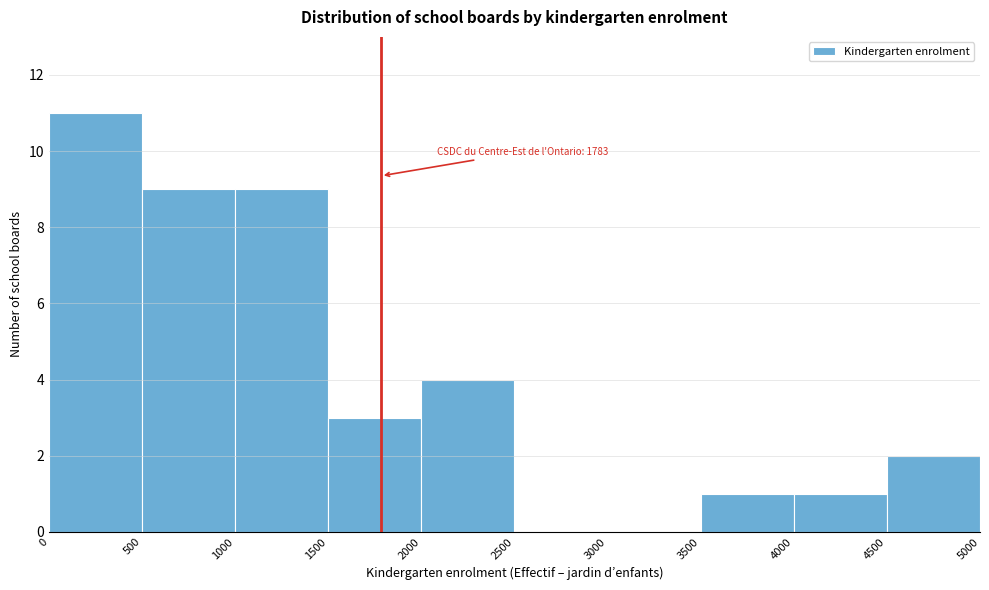

Which range on the x-axis has the tallest bar?

0 to 500